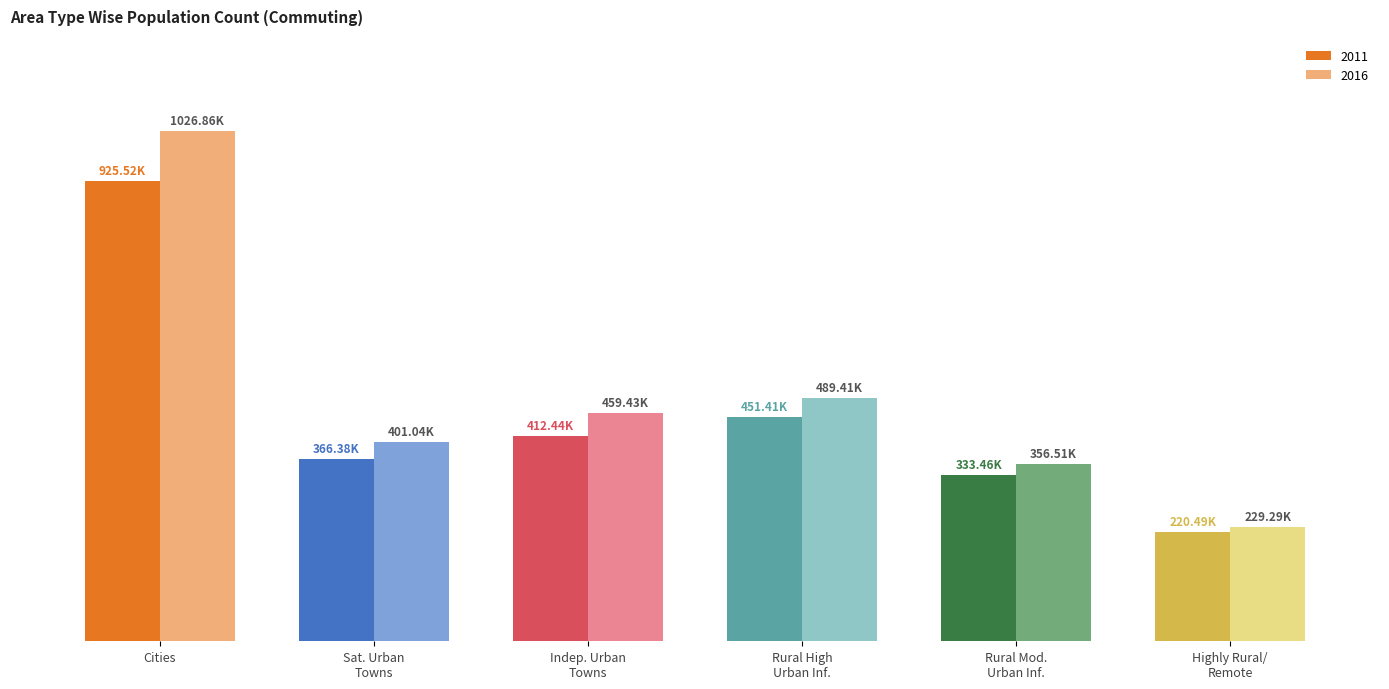

Are the bars horizontal?

No